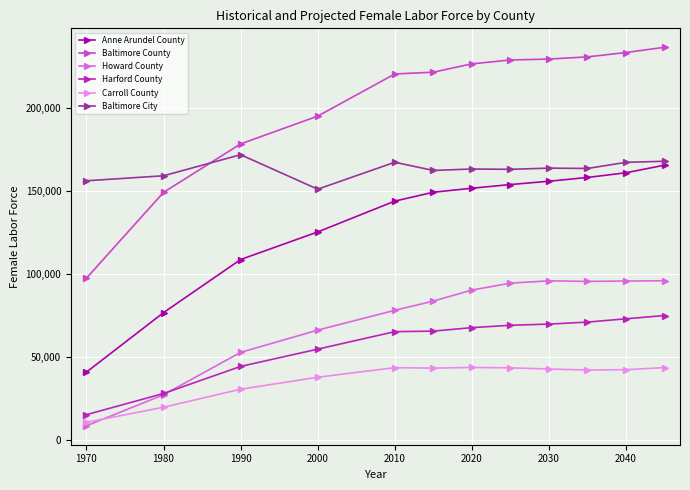

What is the value of the Harford County point at the 7th from the left?

67550.0